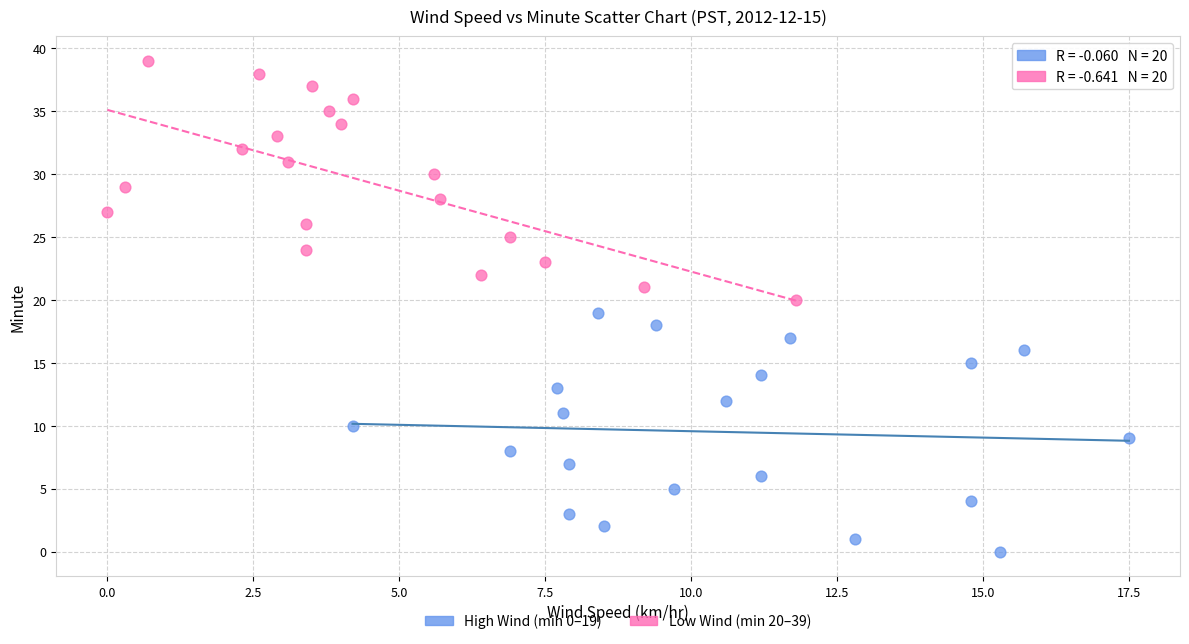

Which series reaches the maximum Y coordinate?

Low Wind (min 20–39)